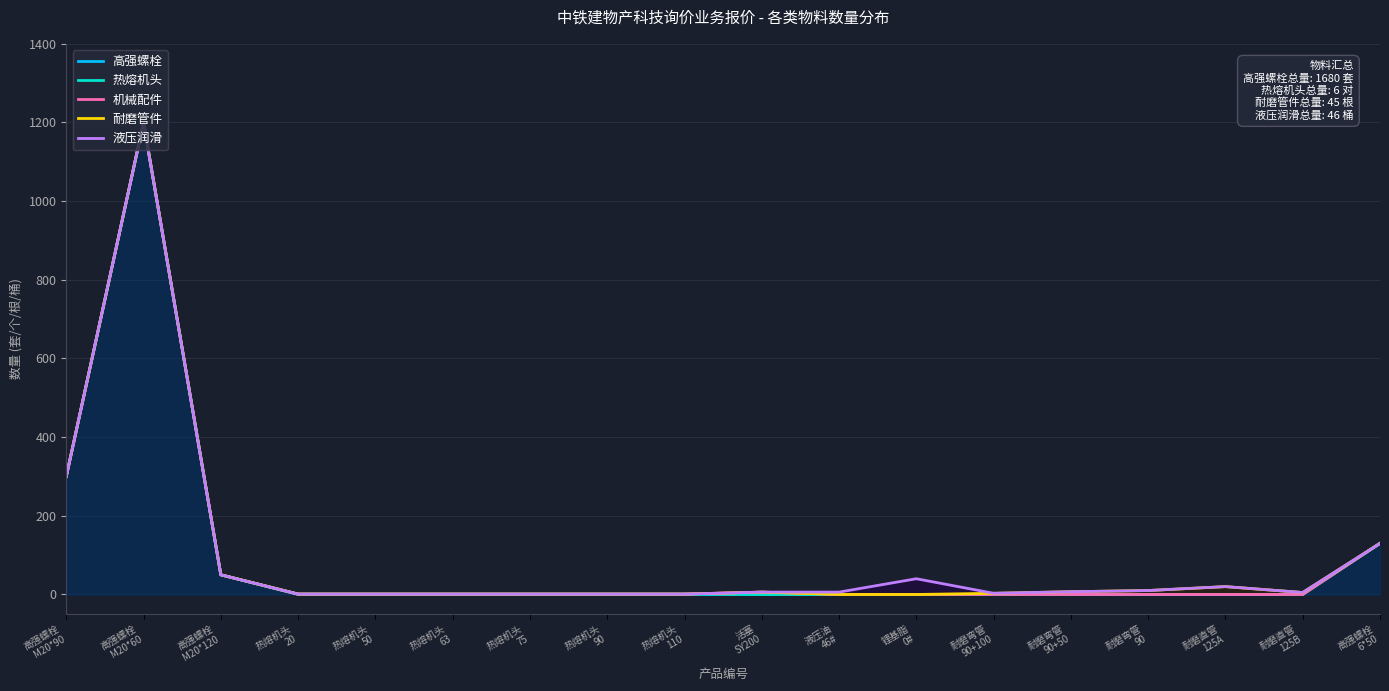

Reading left to right, extract all data points from this chart.

高强螺栓: 高强螺栓
M20*90=300	高强螺栓
M20*60=1200	高强螺栓
M20*120=50	热熔机头
20=0	热熔机头
50=0	热熔机头
63=0	热熔机头
75=0	热熔机头
90=0	热熔机头
110=0	活塞
SY200=0	液压油
46#=0	锂基脂
0#=0	耐磨弯管
90+100=0	耐磨弯管
90+50=0	耐磨弯管
90=0	耐磨直管
125A=0	耐磨直管
125B=0	高强螺栓
6*50=130
热熔机头: 高强螺栓
M20*90=300	高强螺栓
M20*60=1200	高强螺栓
M20*120=50	热熔机头
20=1	热熔机头
50=1	热熔机头
63=1	热熔机头
75=1	热熔机头
90=1	热熔机头
110=1	活塞
SY200=0	液压油
46#=0	锂基脂
0#=0	耐磨弯管
90+100=0	耐磨弯管
90+50=0	耐磨弯管
90=0	耐磨直管
125A=0	耐磨直管
125B=0	高强螺栓
6*50=130
机械配件: 高强螺栓
M20*90=300	高强螺栓
M20*60=1200	高强螺栓
M20*120=50	热熔机头
20=1	热熔机头
50=1	热熔机头
63=1	热熔机头
75=1	热熔机头
90=1	热熔机头
110=1	活塞
SY200=6	液压油
46#=0	锂基脂
0#=0	耐磨弯管
90+100=0	耐磨弯管
90+50=0	耐磨弯管
90=0	耐磨直管
125A=0	耐磨直管
125B=0	高强螺栓
6*50=130
耐磨管件: 高强螺栓
M20*90=300	高强螺栓
M20*60=1200	高强螺栓
M20*120=50	热熔机头
20=1	热熔机头
50=1	热熔机头
63=1	热熔机头
75=1	热熔机头
90=1	热熔机头
110=1	活塞
SY200=6	液压油
46#=0	锂基脂
0#=0	耐磨弯管
90+100=3	耐磨弯管
90+50=7	耐磨弯管
90=10	耐磨直管
125A=20	耐磨直管
125B=5	高强螺栓
6*50=130
液压润滑: 高强螺栓
M20*90=300	高强螺栓
M20*60=1200	高强螺栓
M20*120=50	热熔机头
20=1	热熔机头
50=1	热熔机头
63=1	热熔机头
75=1	热熔机头
90=1	热熔机头
110=1	活塞
SY200=6	液压油
46#=6	锂基脂
0#=40	耐磨弯管
90+100=3	耐磨弯管
90+50=7	耐磨弯管
90=10	耐磨直管
125A=20	耐磨直管
125B=5	高强螺栓
6*50=130